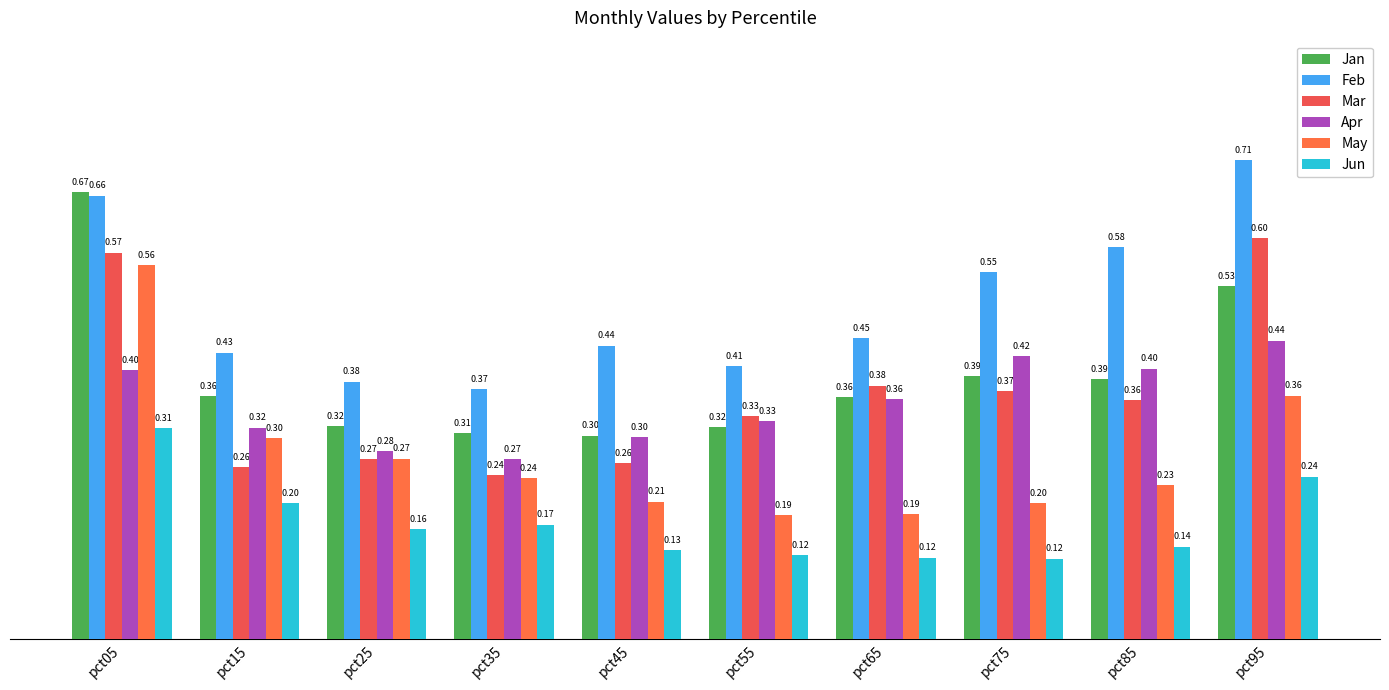

Rank the categories by Feb value from highest to lowest.

pct95, pct05, pct85, pct75, pct65, pct45, pct15, pct55, pct25, pct35